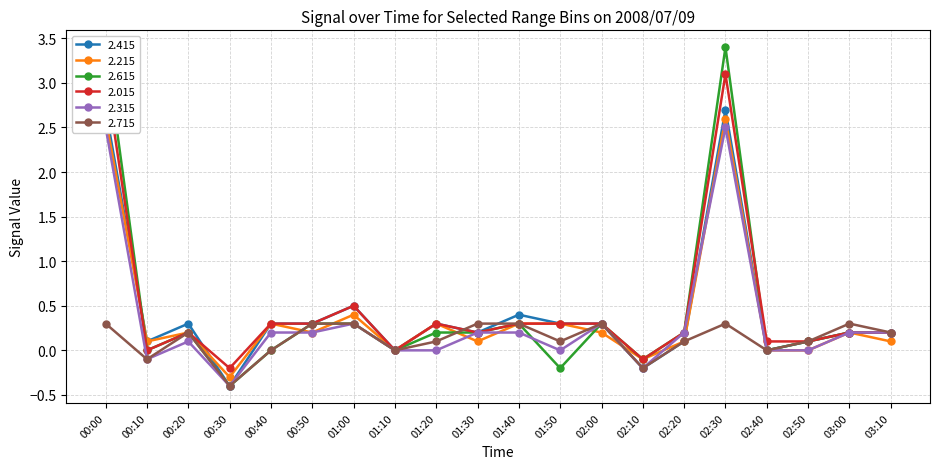

What position from the right is 00:40?

16